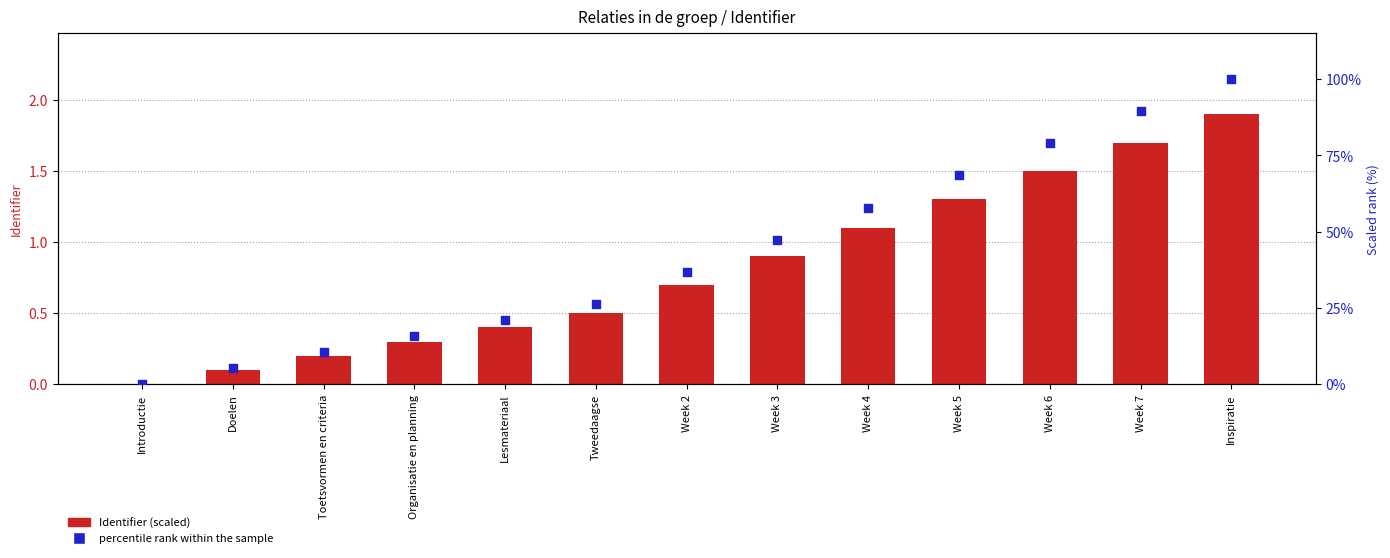

Is the value of Identifier (scaled) at Lesmateriaal greater than the value of Percentile rank within sample at Week 5?

No